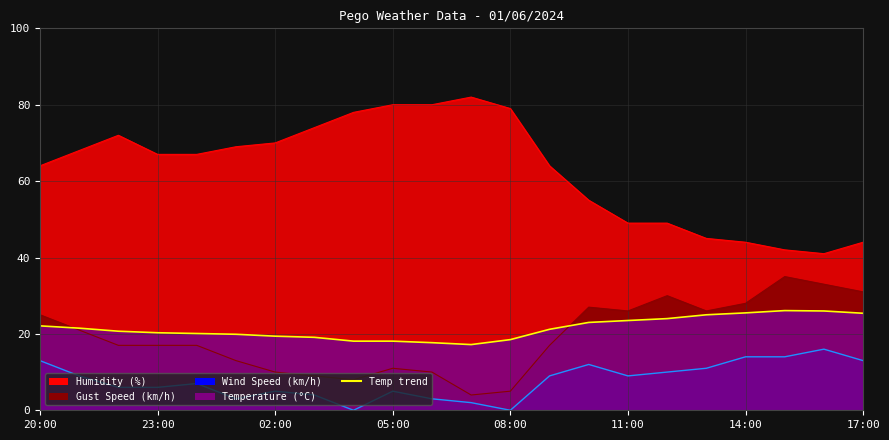

Which category has the highest value in the Humidity series?

07:00